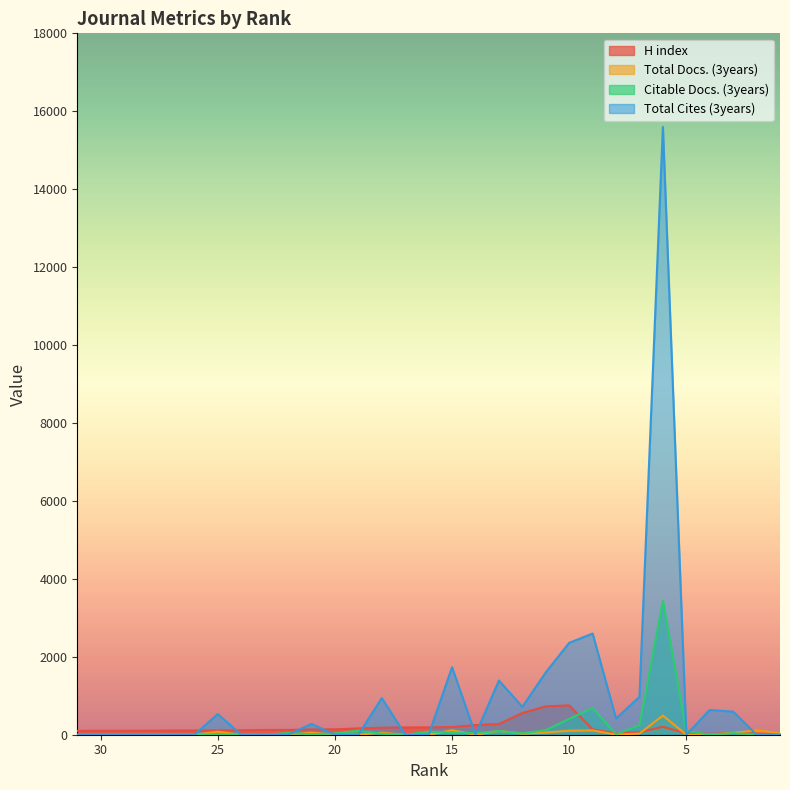

Where is Total Docs. (3years) nearest to the value 246?

15